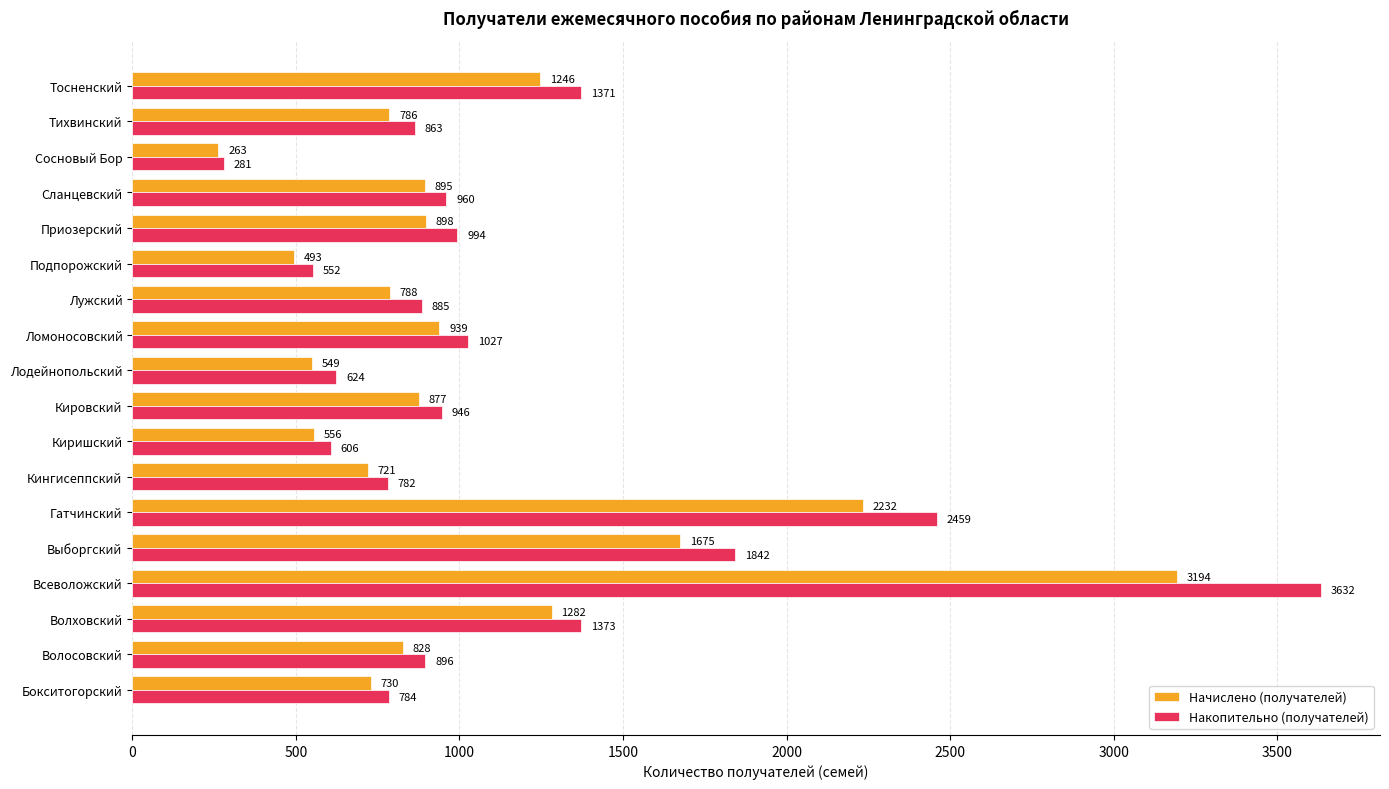

Which label corresponds to the largest value in the chart?

Всеволожский